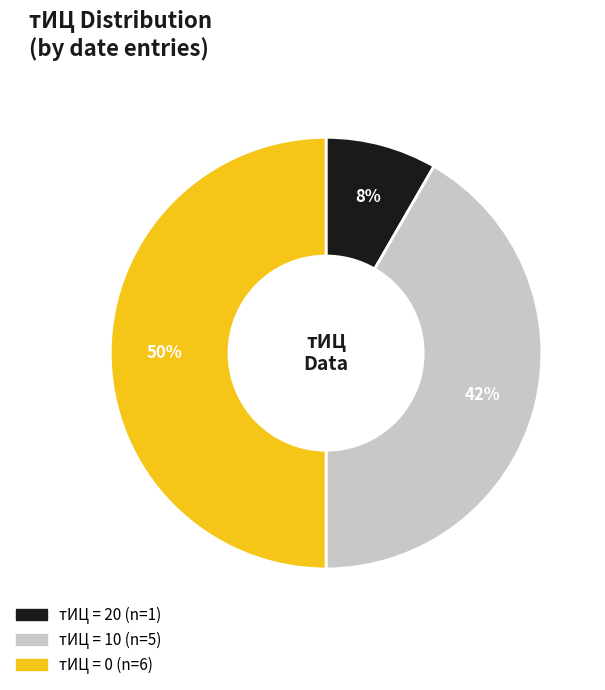

To the nearest percent, what is the difference between the largest and smallest slice percentages?

42%